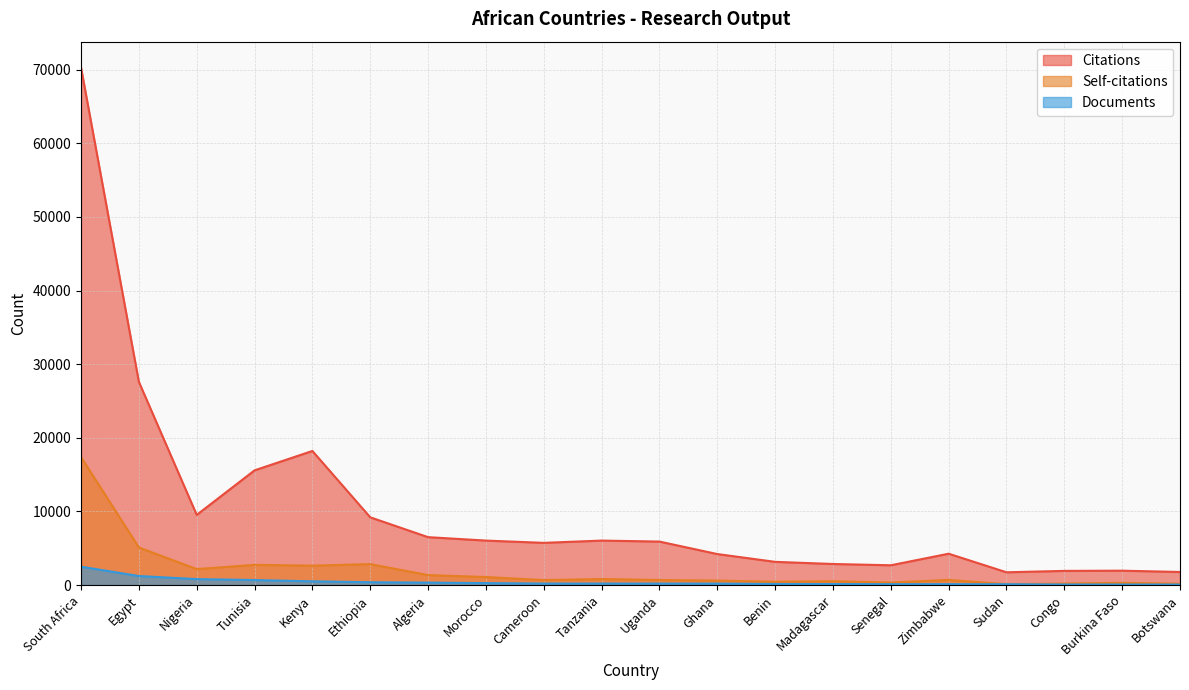

At which category is the sum across all series the highest?

South Africa